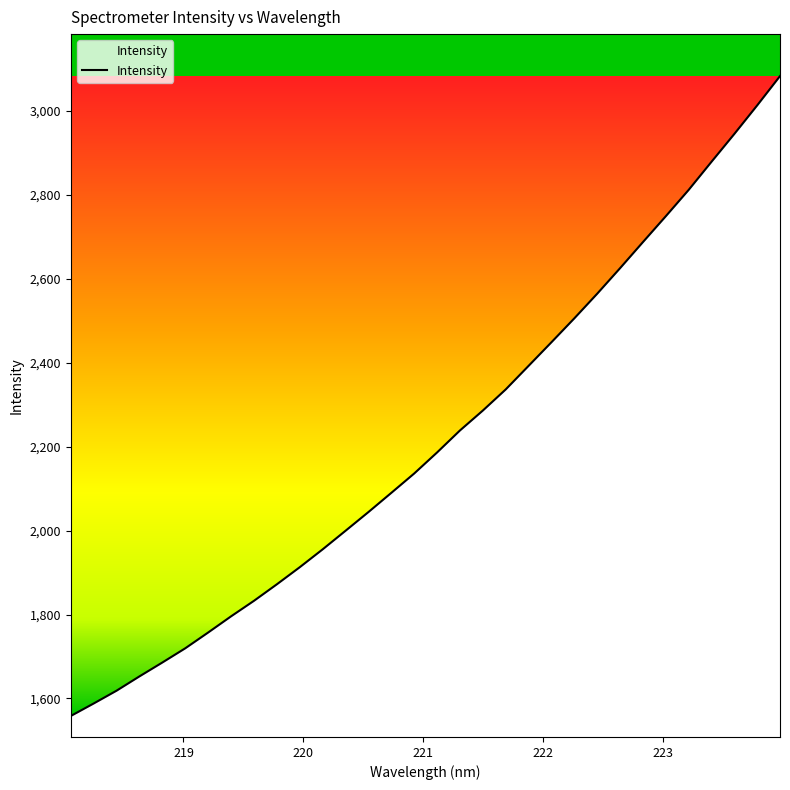

What is the minimum value shown in the chart?

1558.3